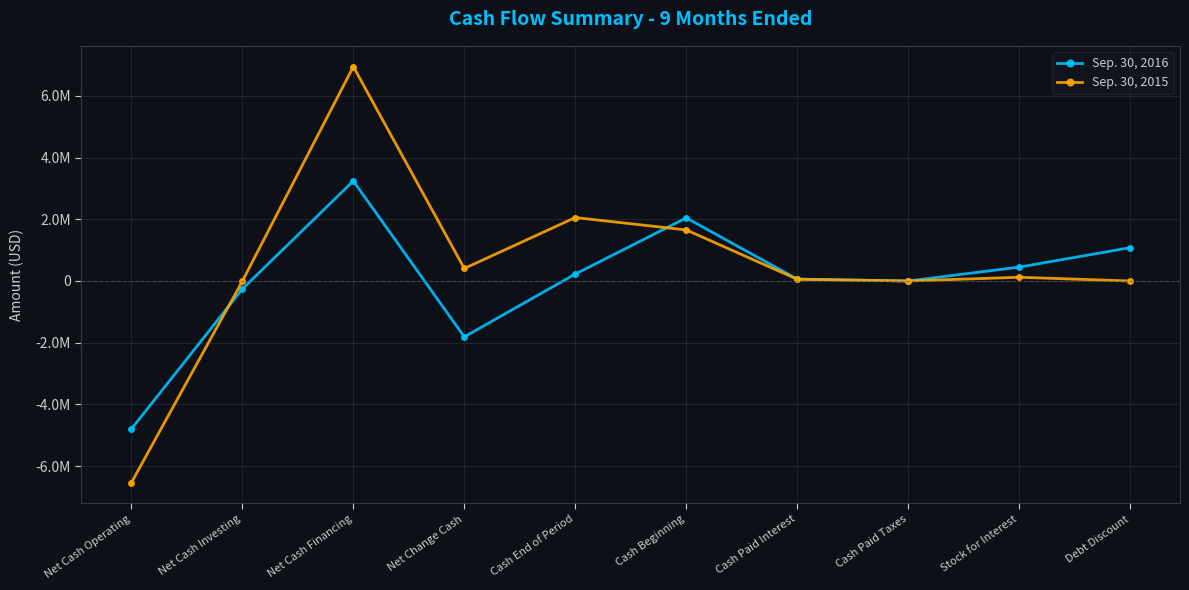

Where is Sep. 30, 2016 nearest to the value -776226?

Net Cash Investing